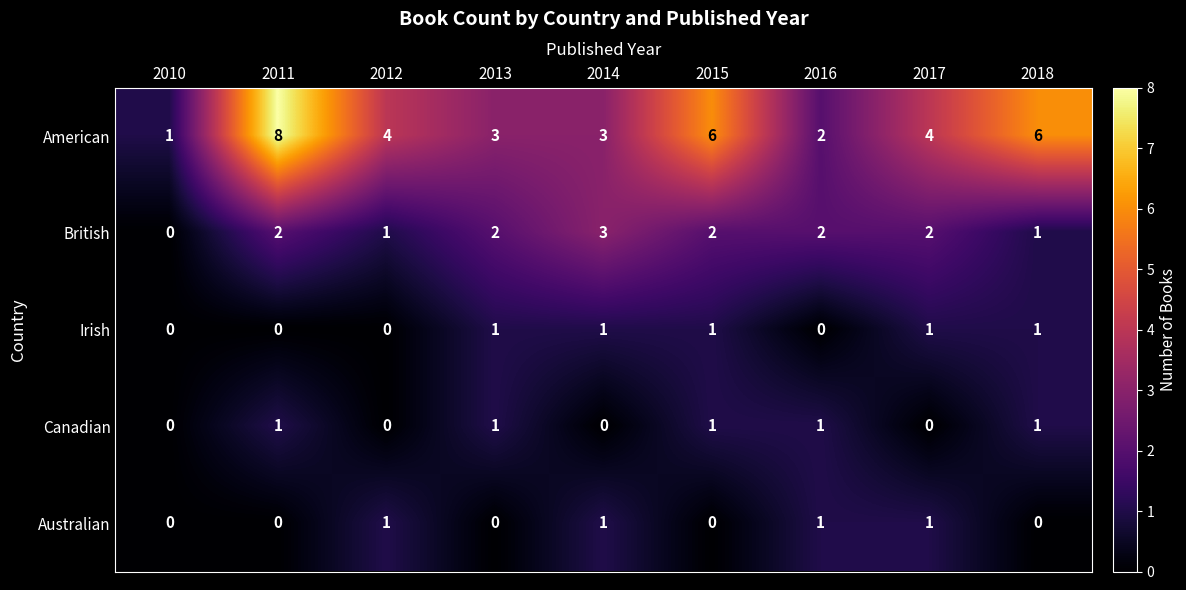

Count the American values in the range 3 to 6.

6